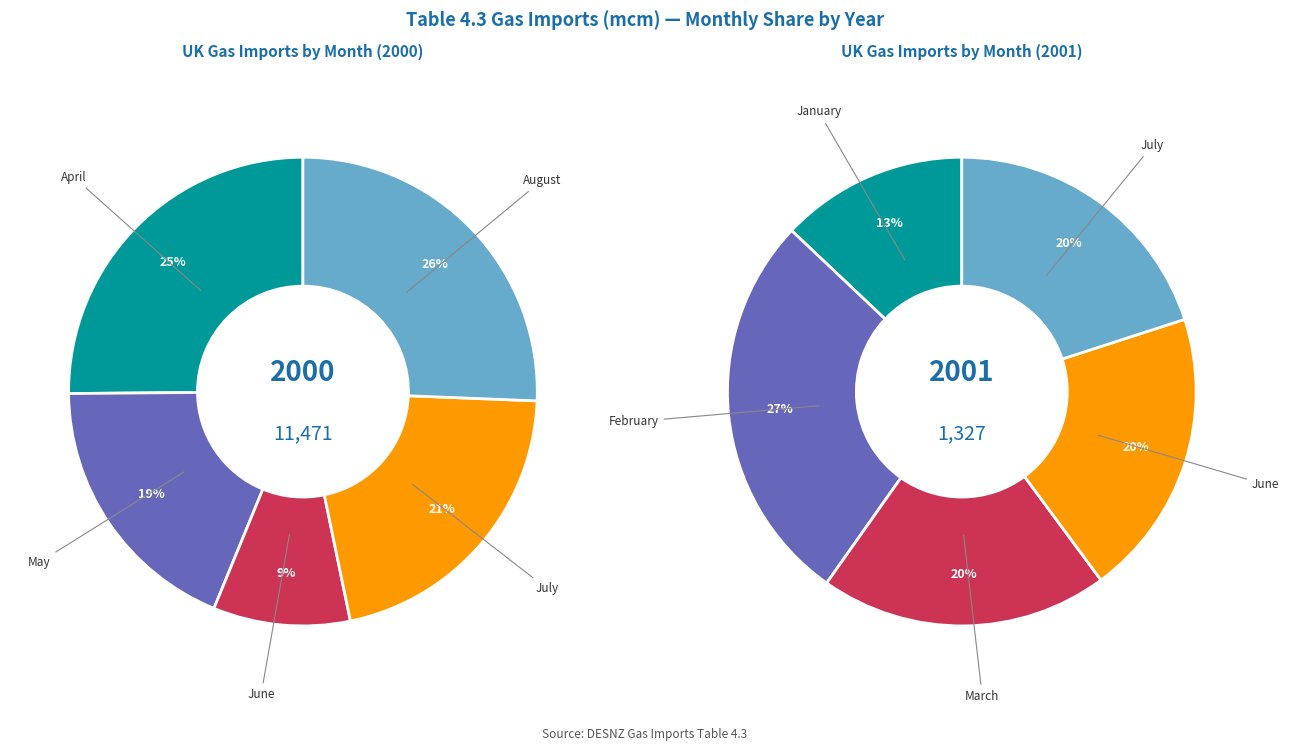

How many segments does this pie chart have?

5